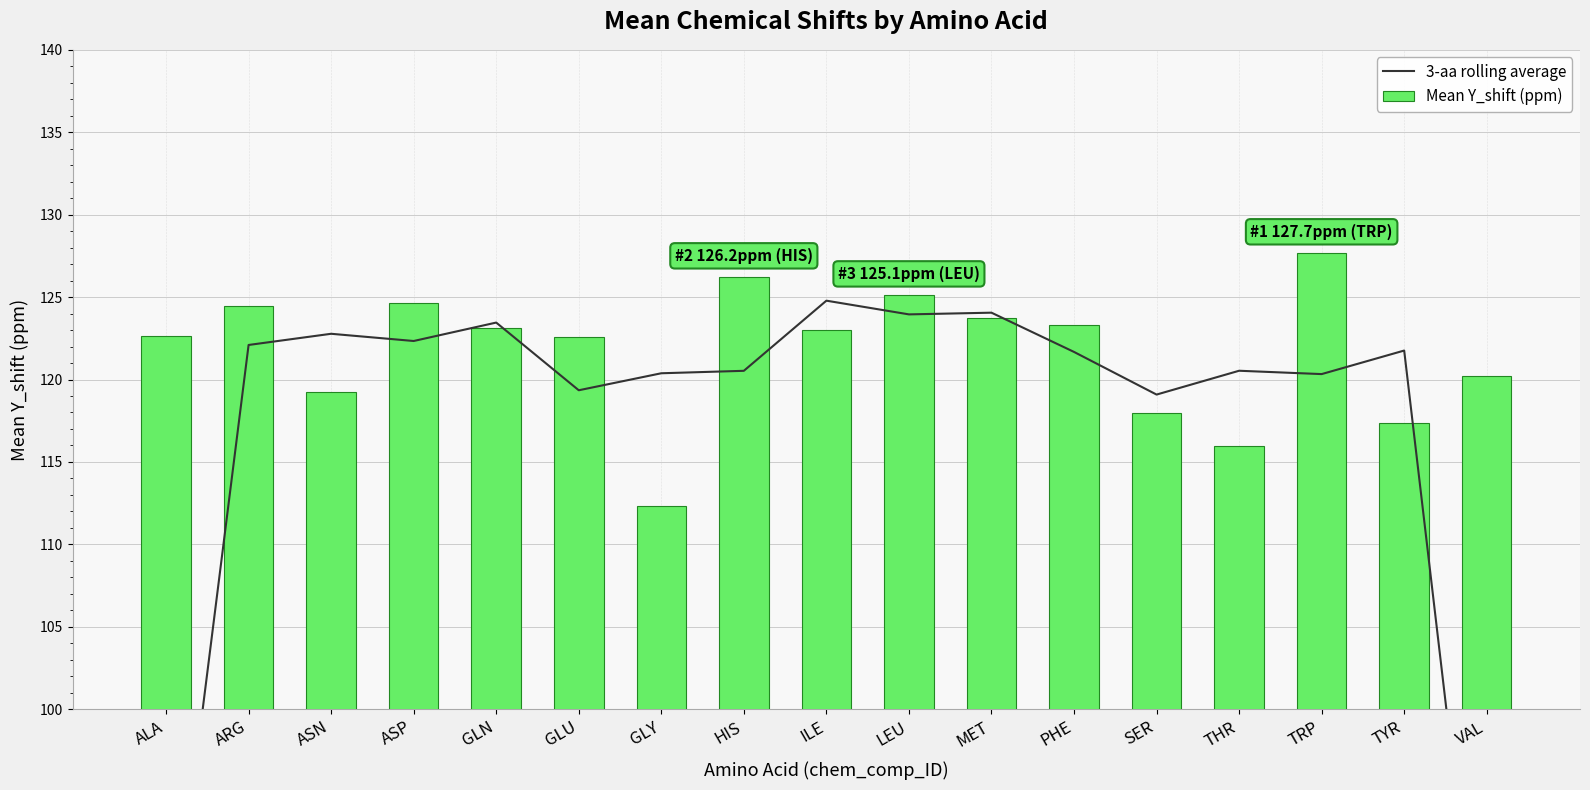

Read the Mean Y_shift (ppm) value at ASP.

124.7